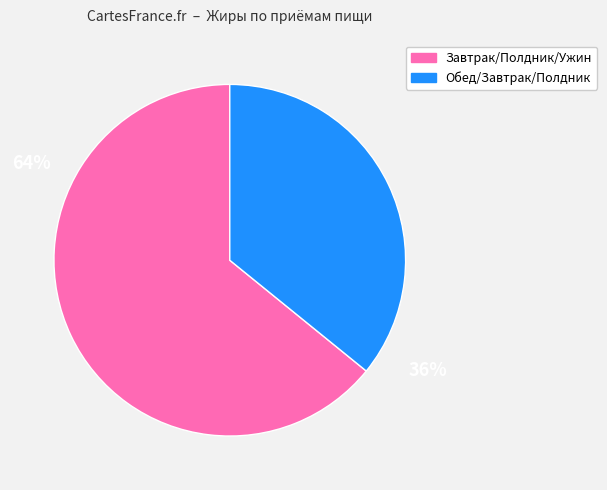

How many segments does this pie chart have?

2